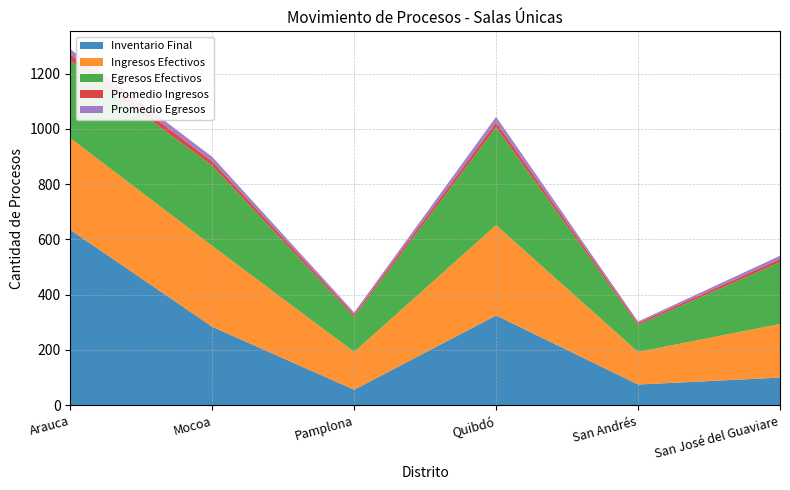

Reading left to right, extract all data points from this chart.

Inventario Final: 635	284	56	325	75	100
Ingresos Efectivos: 332	293	137	327	118	194
Egresos Efectivos: 280	290	128	354	98	224
Promedio Ingresos: 23	16	8	18	7	11
Promedio Egresos: 19	16	7	20	5	12